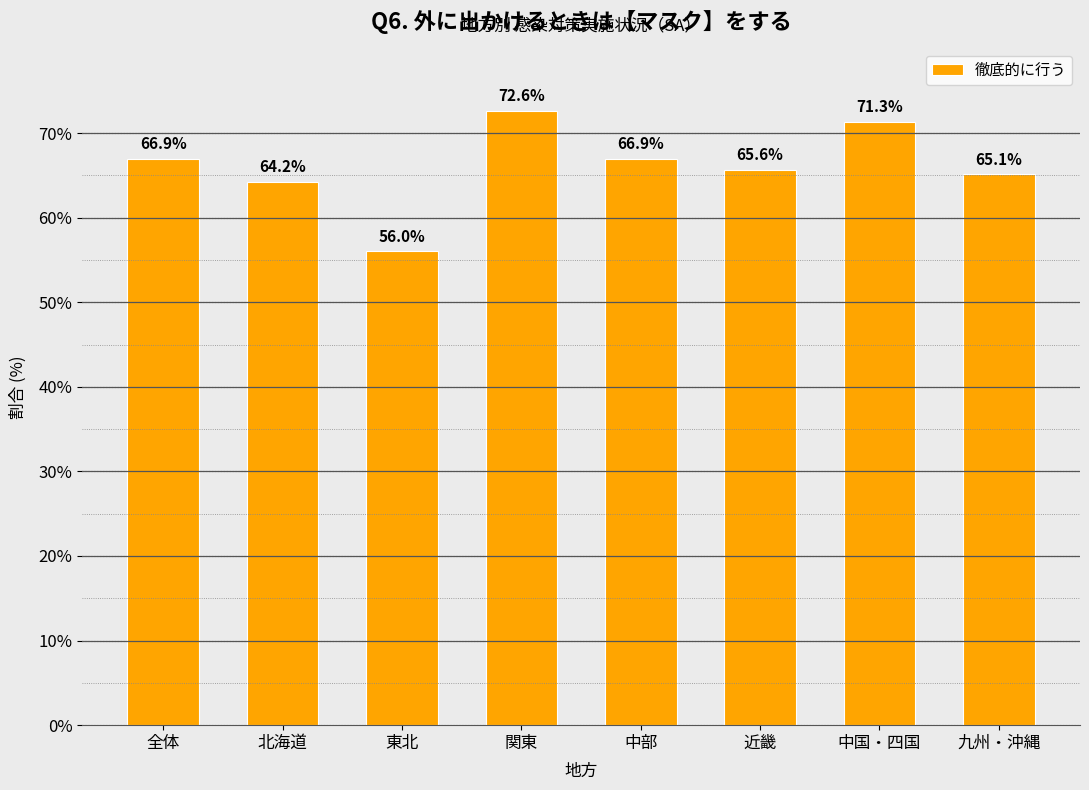

Reading left to right, extract all data points from this chart.

66.9	64.2	56.0	72.6	66.9	65.6	71.3	65.1